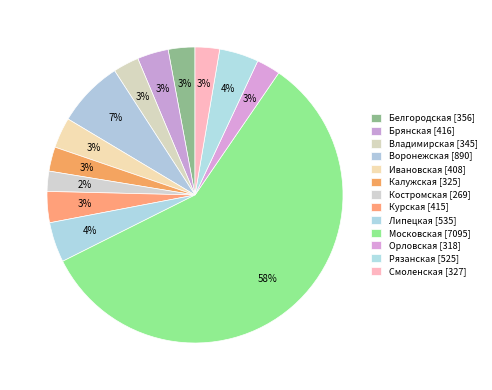

How many slices are in this pie chart?

13